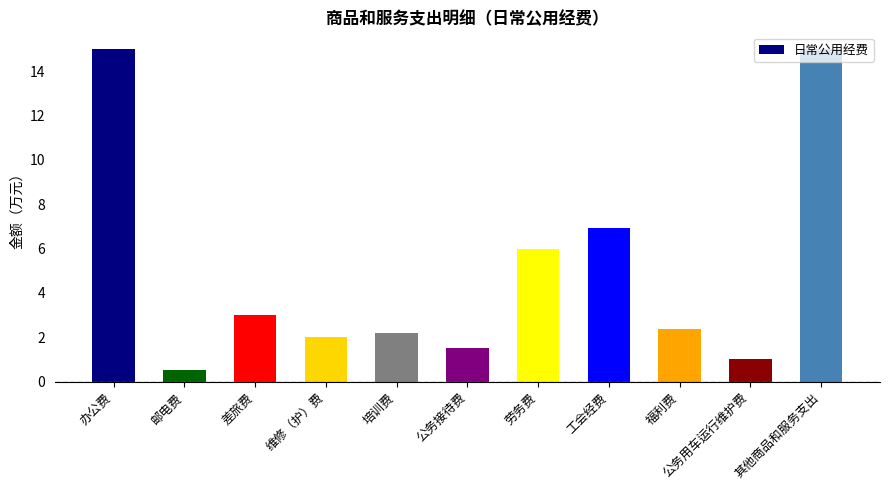

What is the change in value from 办公费 to 福利费?

-12.6